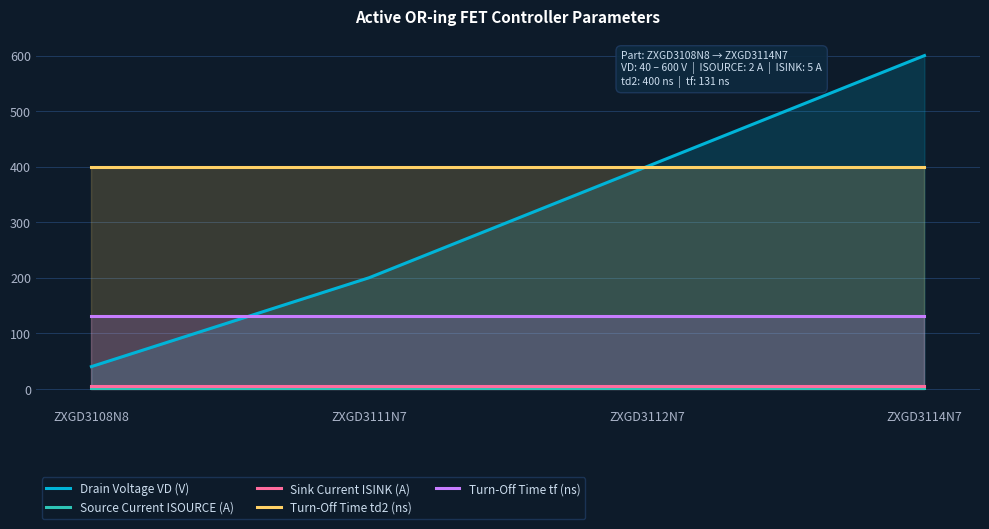

True or false: Source Current ISOURCE (A) has more than 1 interior local peaks.

False